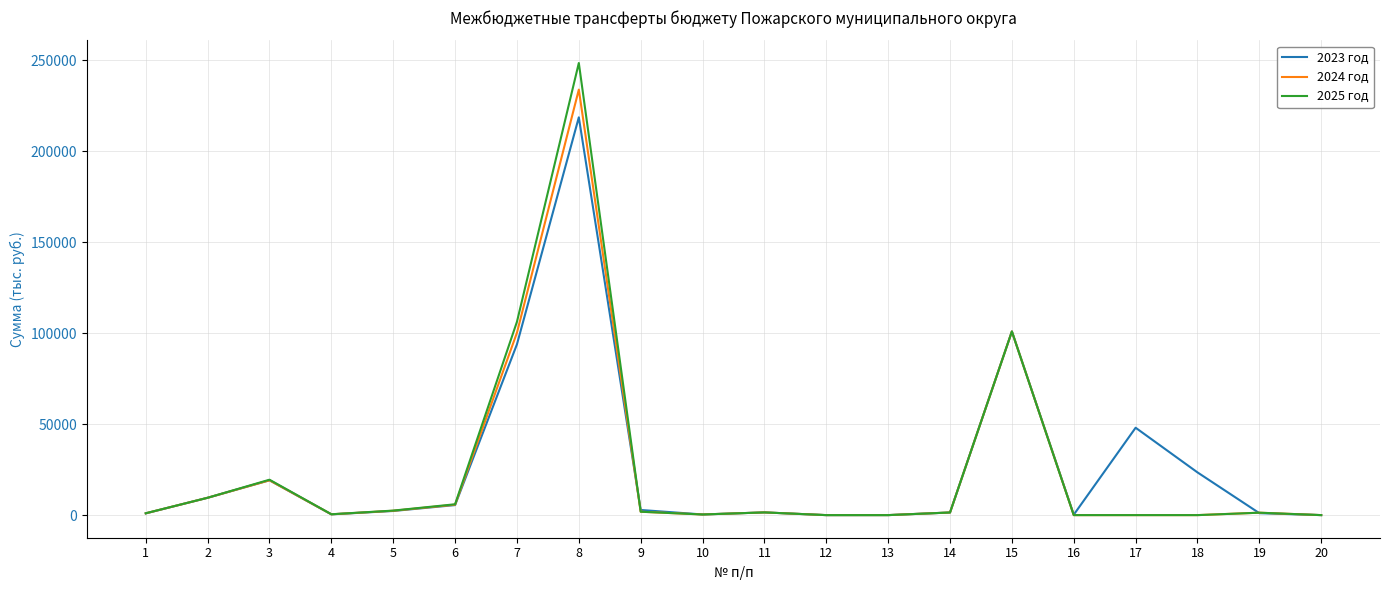

What is the difference between the maximum and second lowest values in the 2024 год series?

233952.2